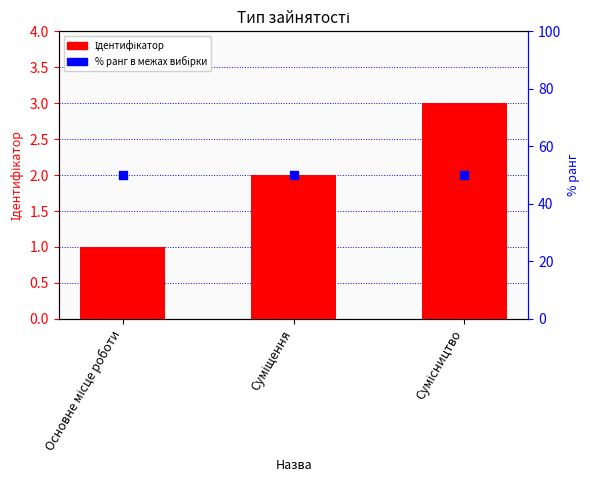

What is the total value across all series at Основне місце роботи?

51